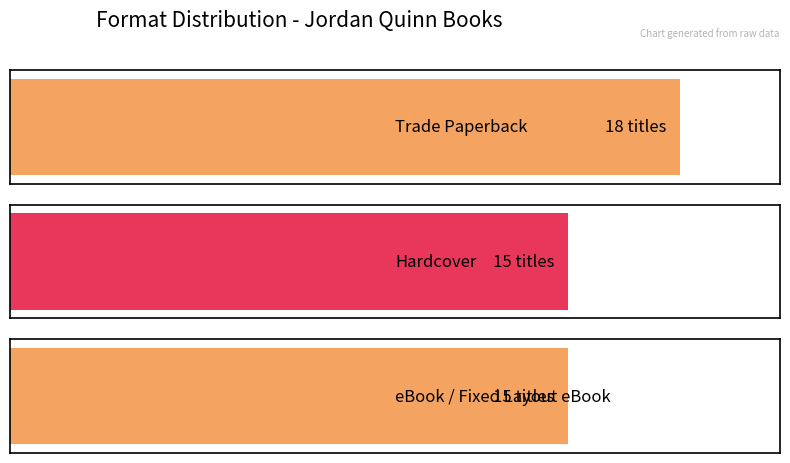

Is it true that the value at Trade Paperback is 11?

False